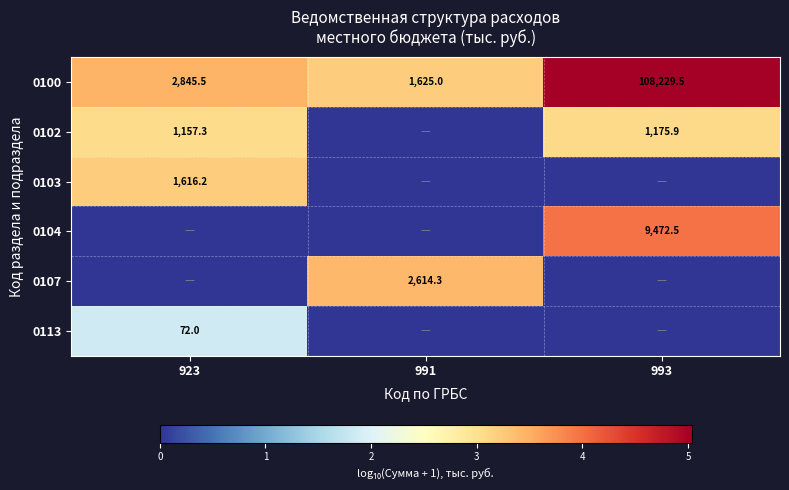

The 0107 series shows 4019.2 at 991. True or false?

False